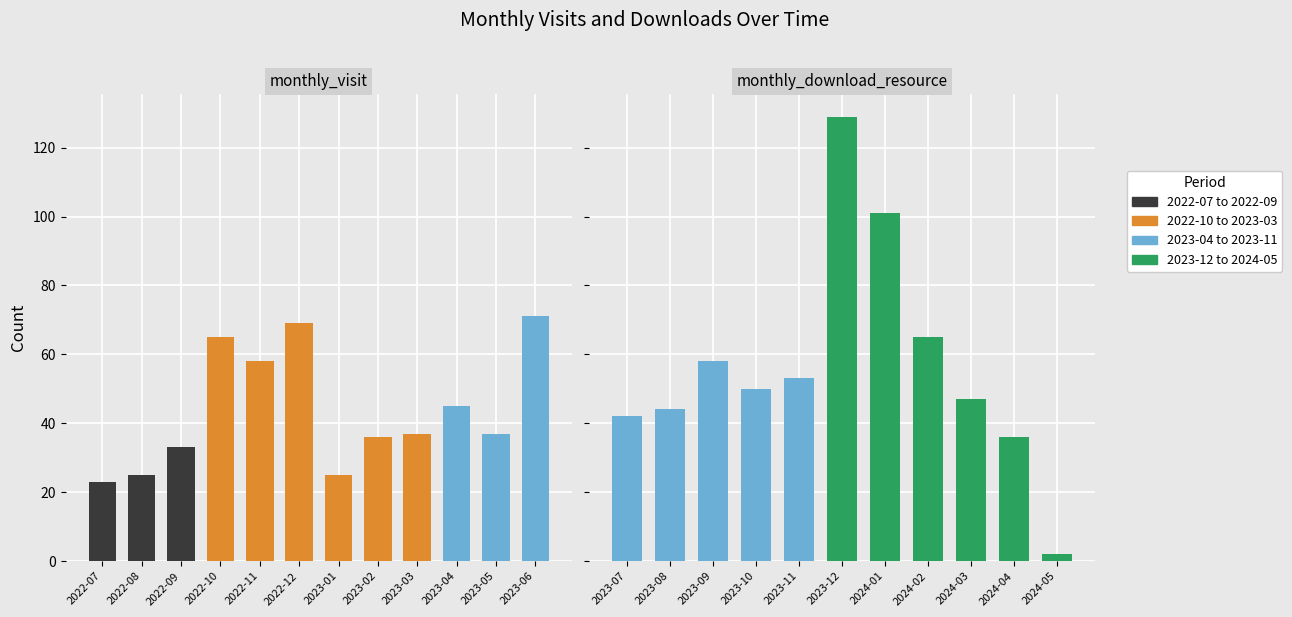

At which category is the sum across all series the highest?

2023-12